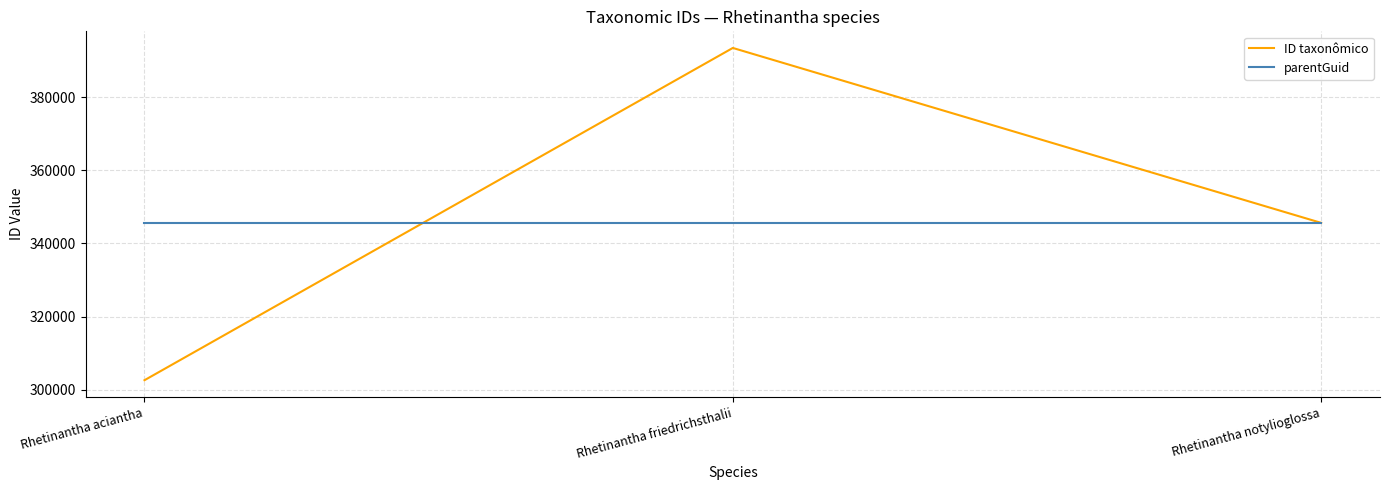

True or false: parentGuid has a value of 584934 at Rhetinantha notylioglossa.

False